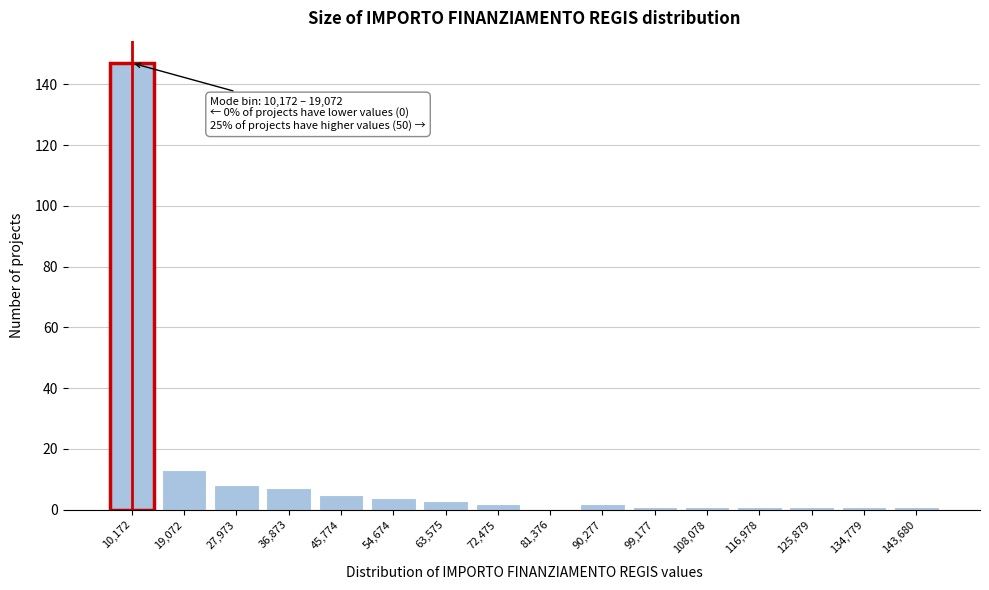

Reading left to right, list all the values displayed in this chart.

10,172=147	19,072=13	27,973=8	36,873=7	45,774=5	54,674=4	63,575=3	72,475=2	81,376=0	90,277=2	99,177=1	108,078=1	116,978=1	125,879=1	134,779=1	143,680=1